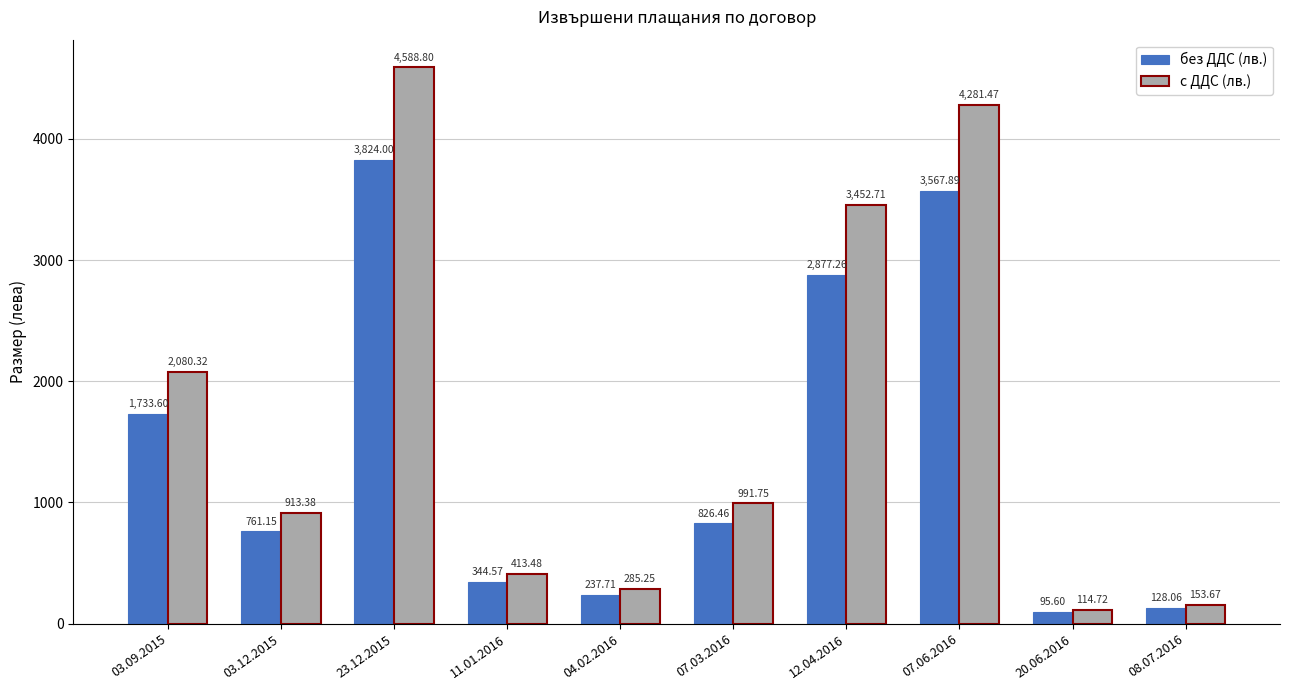

List the labels in order of с ДДС (лв.) value, largest first.

23.12.2015, 07.06.2016, 12.04.2016, 03.09.2015, 07.03.2016, 03.12.2015, 11.01.2016, 04.02.2016, 08.07.2016, 20.06.2016